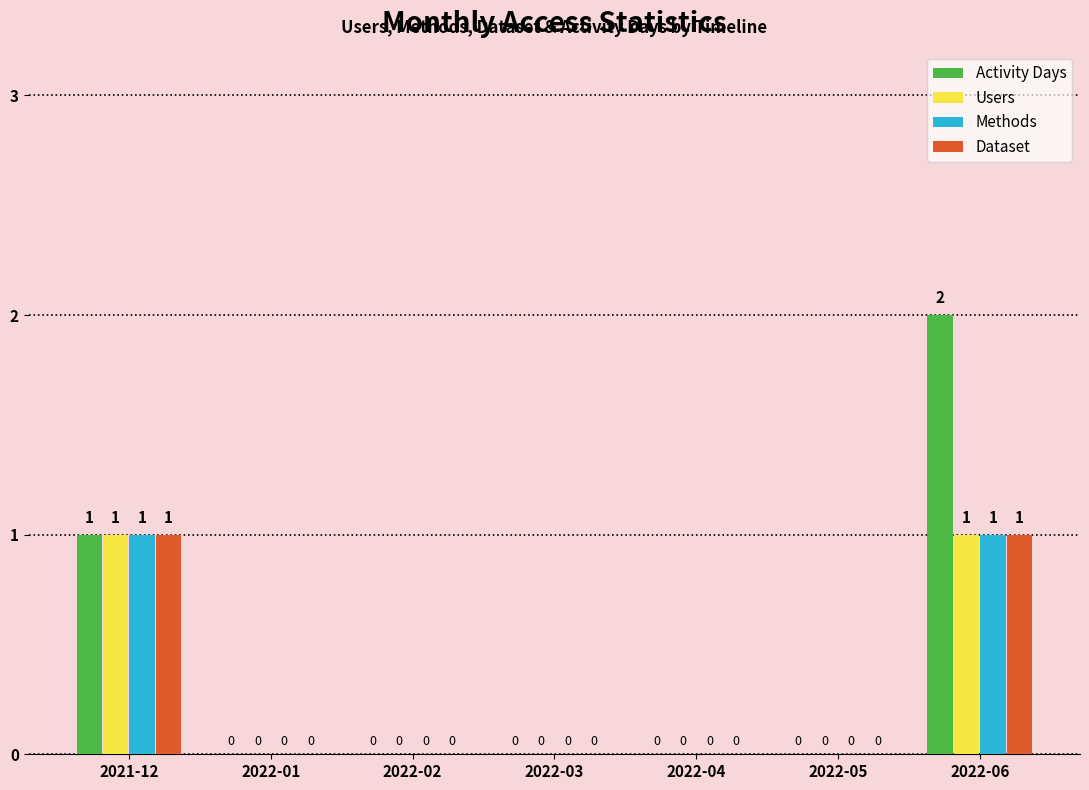

What are all the series names shown in the legend?

Activity Days, Users, Methods, Dataset